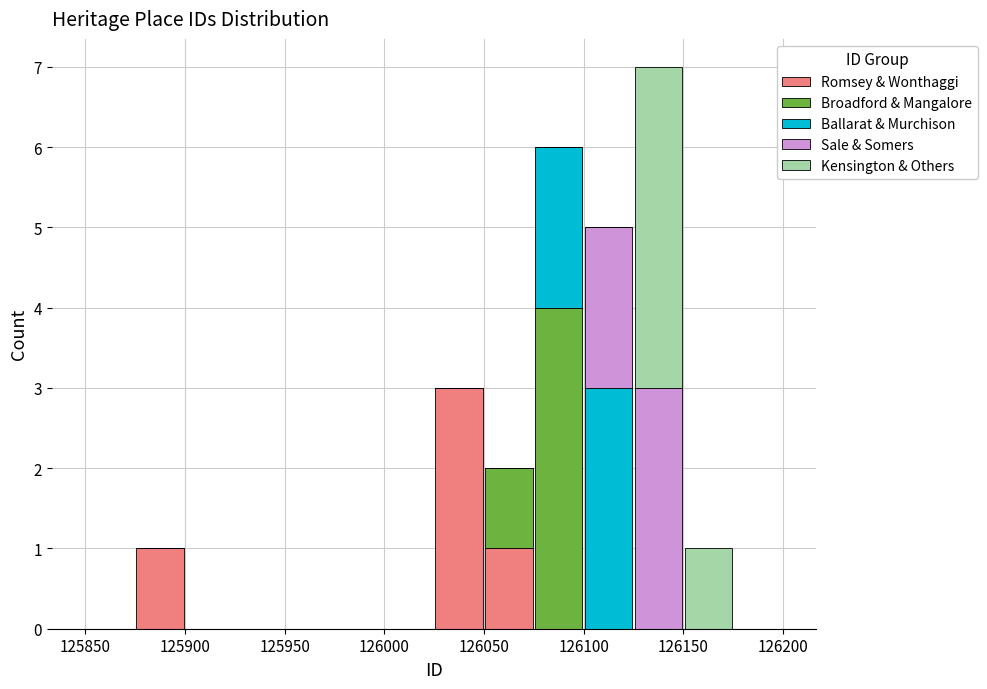

Reading left to right, list every stacked bar in this chart as the range it spans on the x-axis followed by its total height. The values are not printed on the chart, so give them approximately, as read against the axis.

125850 to 125875: 0
125875 to 125900: 1
125900 to 125925: 0
125925 to 125950: 0
125950 to 125975: 0
125975 to 126000: 0
126000 to 126025: 0
126025 to 126050: 3
126050 to 126075: 2
126075 to 126100: 6
126100 to 126125: 5
126125 to 126150: 7
126150 to 126175: 1
126175 to 126200: 0